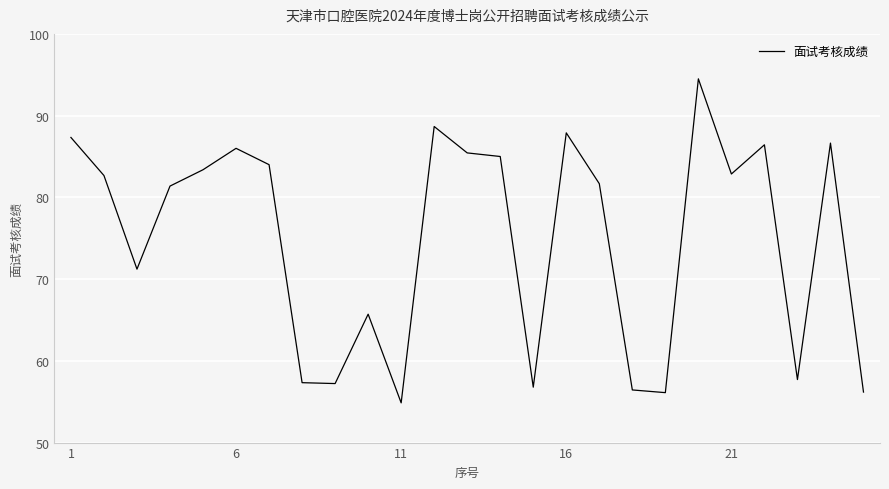

What is the difference between the maximum and minimum values?

39.6